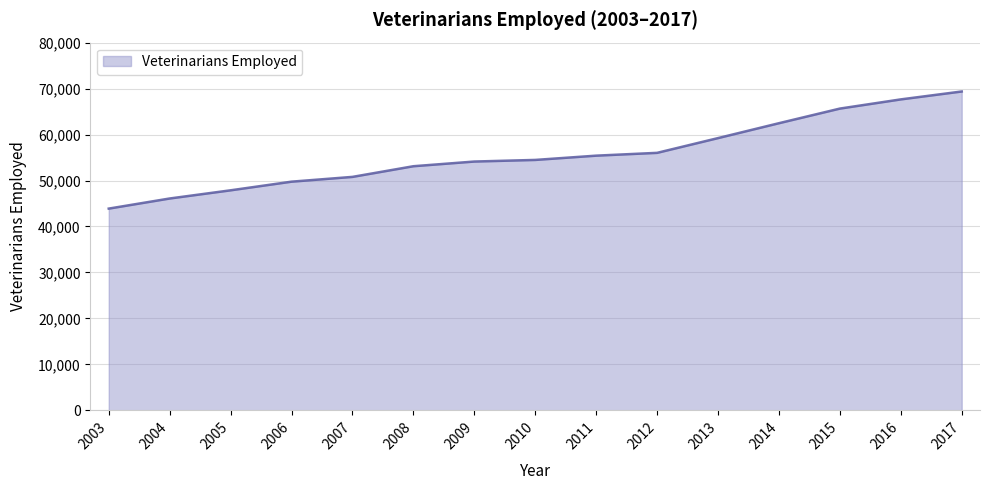

How many distinct data groups are displayed?

1